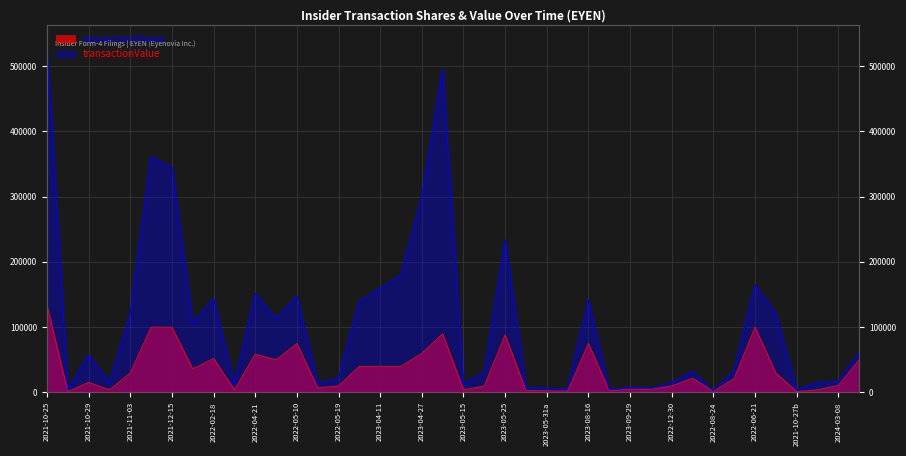

The transactionShares series shows 7279 at 7. True or false?

False